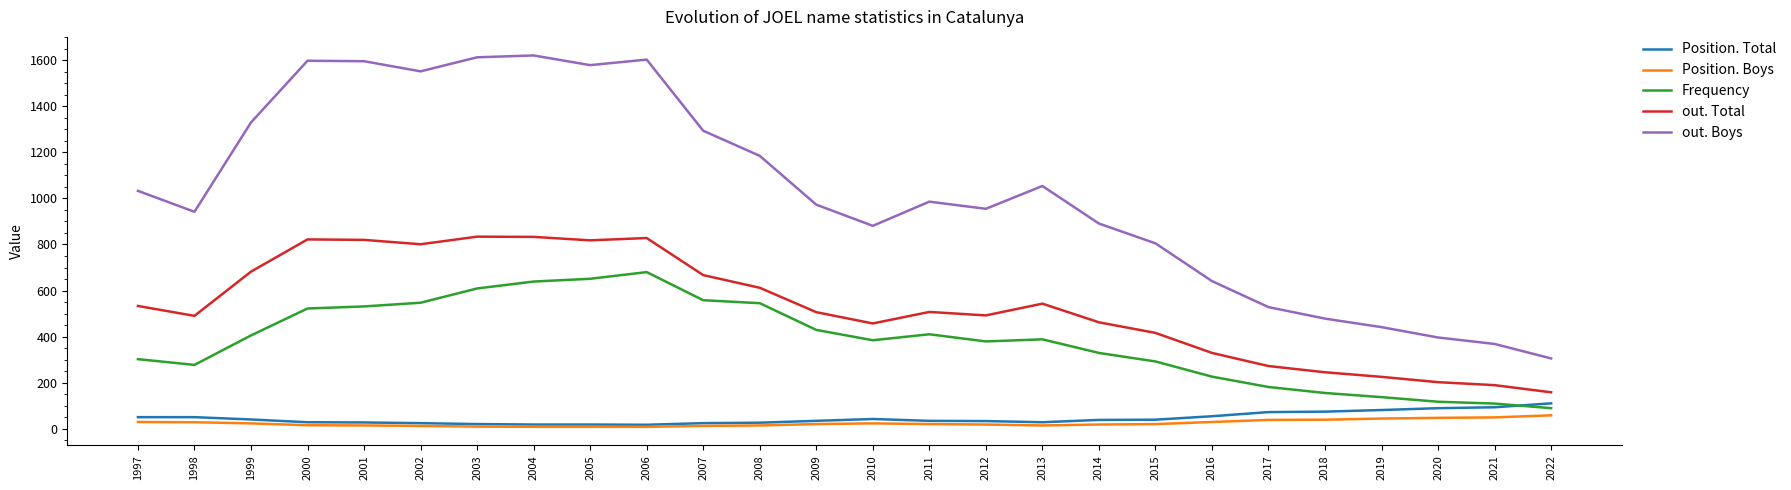

The Position. Boys series shows 58 at 2022. True or false?

True